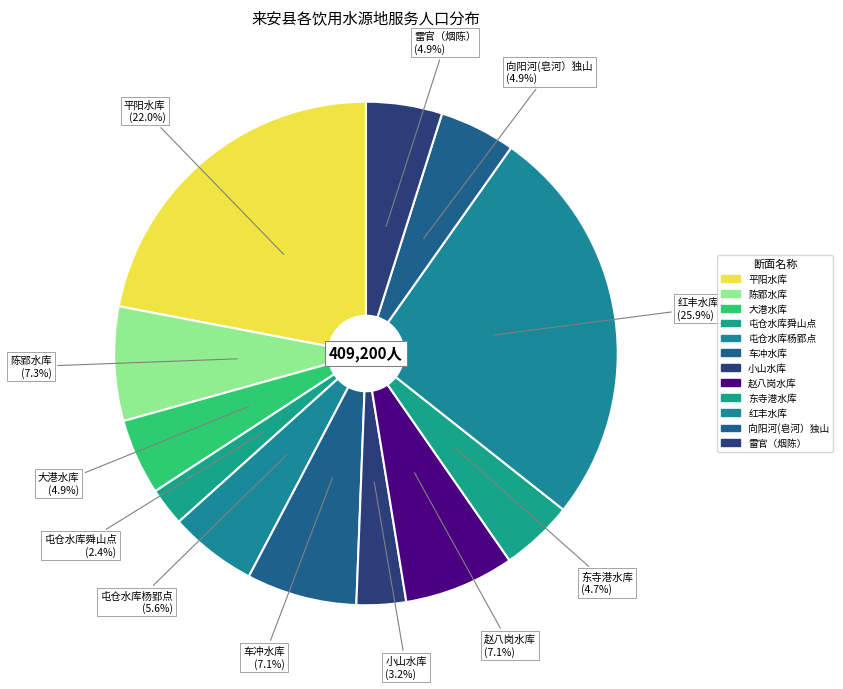

Is it true that 红丰水库 is 26% of the pie?

True